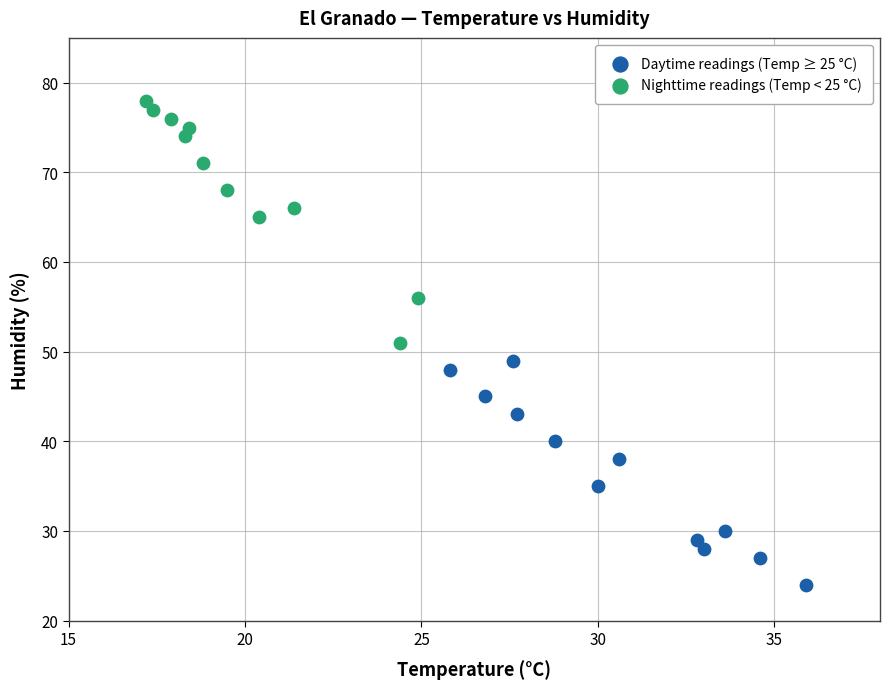

Which series reaches the minimum Y coordinate?

Daytime readings (Temp ≥ 25 °C)